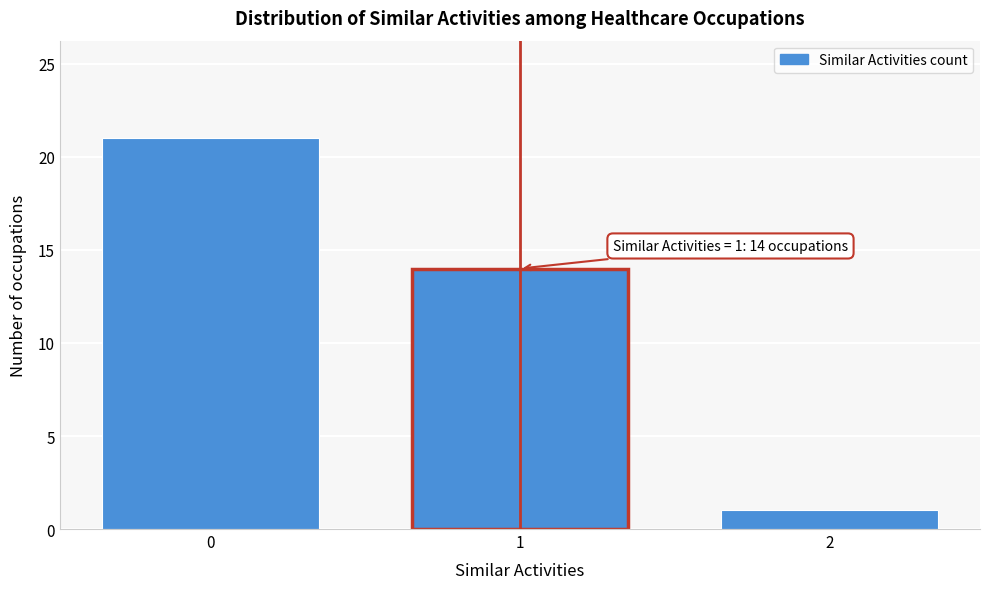

Reading left to right, transcribe all the data shown in this chart.

0=21	1=14	2=1